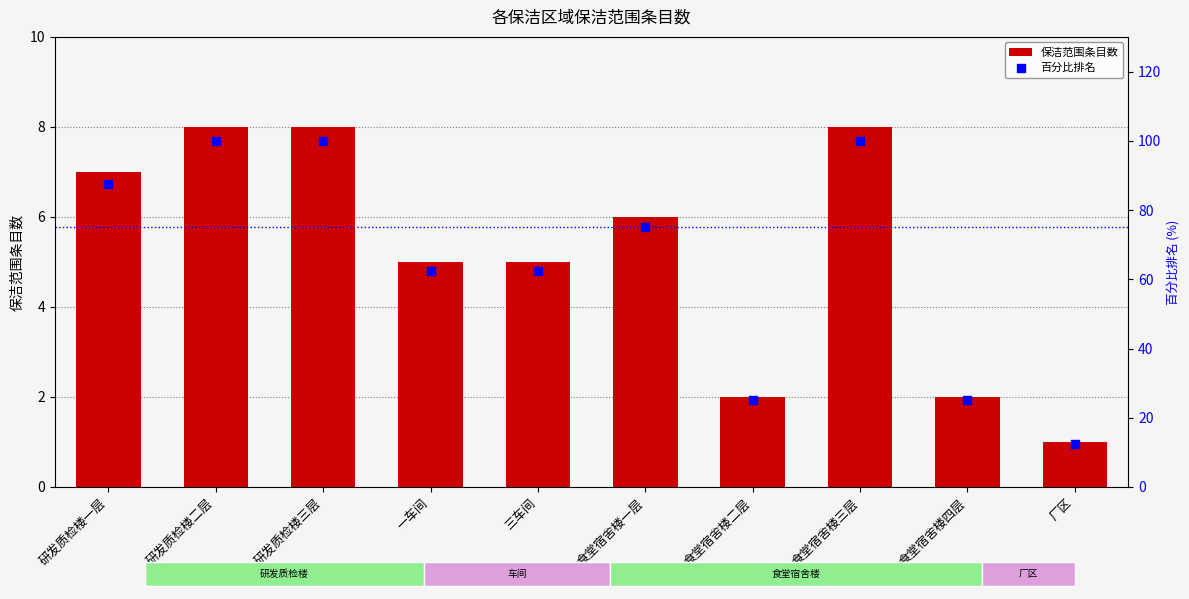

At which category is the sum across all series the highest?

研发质检楼二层